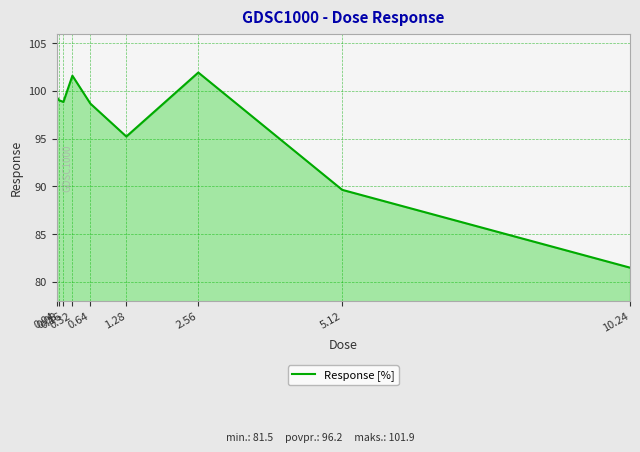

Which has a higher value, 1.28 or 0.16?

0.16